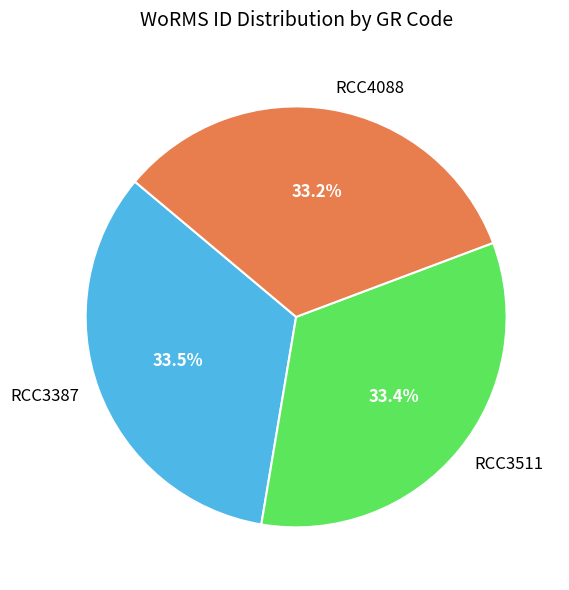

Is RCC4088 the majority of the pie?

No